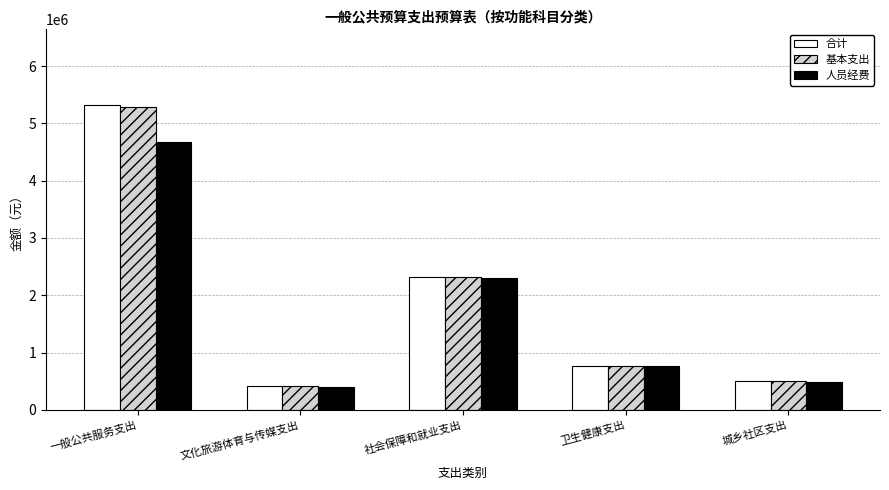

Reading left to right, extract all data points from this chart.

合计: 5312215.5	419628.5	2311731.1	768746.5	511443.8
基本支出: 5279015.5	419628.5	2311731.1	768746.5	511443.8
人员经费: 4665779.5	392316.5	2303631.1	768746.5	477303.8